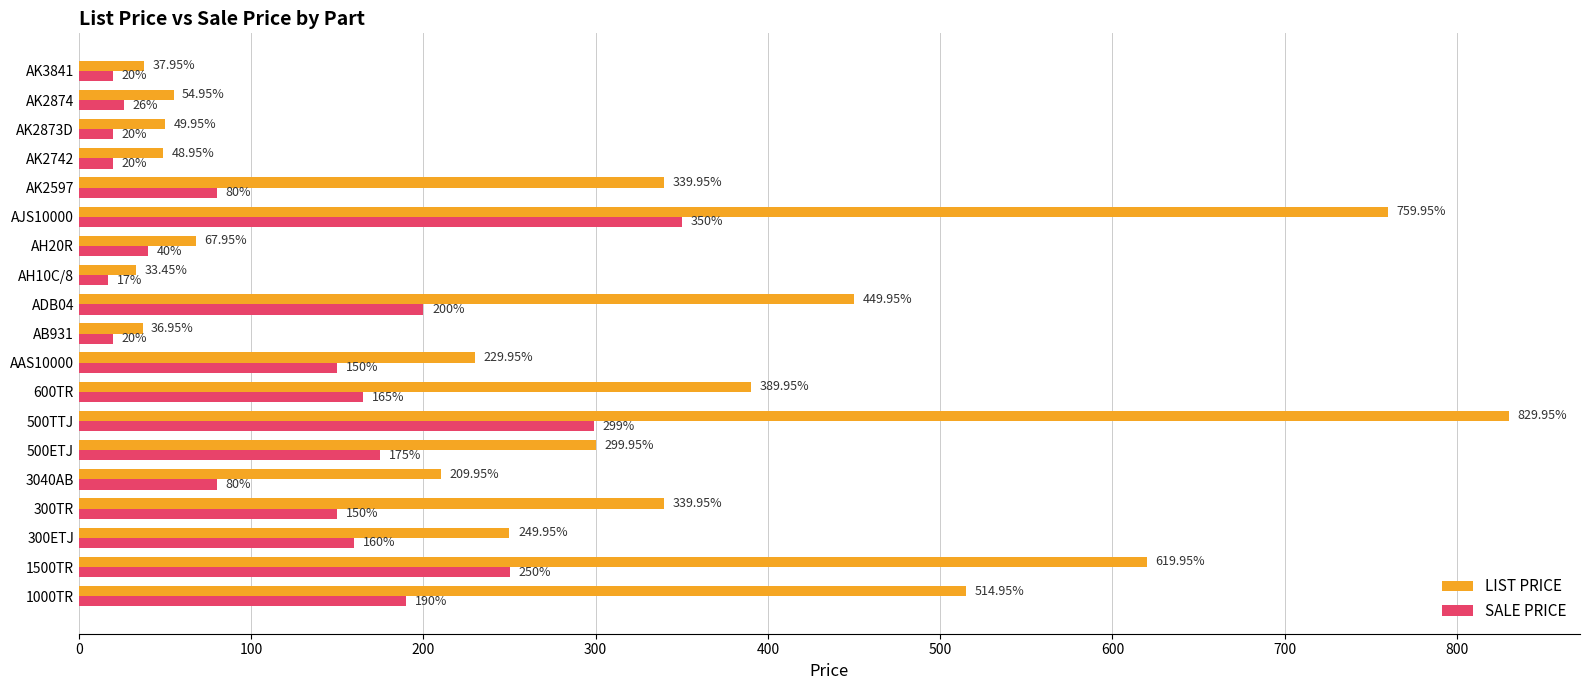

What is the difference between the maximum and minimum values in the SALE PRICE series?

333.0